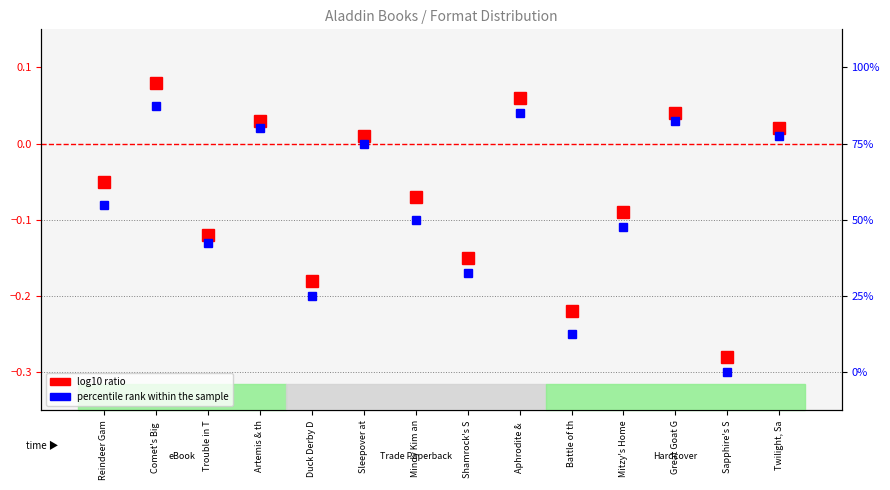

Reading right to left, extract all data points from this chart.

log10 ratio: 0.0	-0.3	0.0	-0.1	-0.2	0.1	-0.1	-0.1	0.0	-0.2	0.0	-0.1	0.1	-0.1
percentile rank within the sample: 0.0	-0.3	0.0	-0.1	-0.2	0.0	-0.2	-0.1	0.0	-0.2	0.0	-0.1	0.1	-0.1